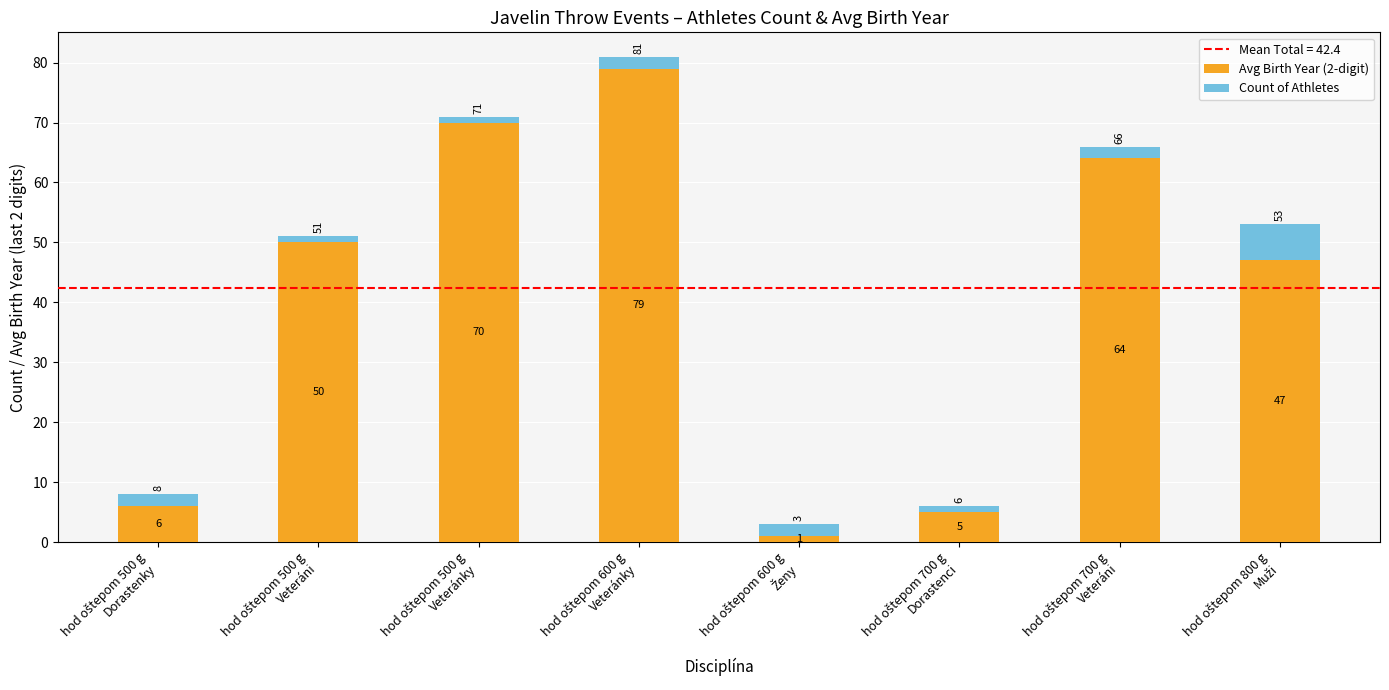

What is the difference between the maximum and minimum values in the Avg Birth Year (2-digit) series?

78